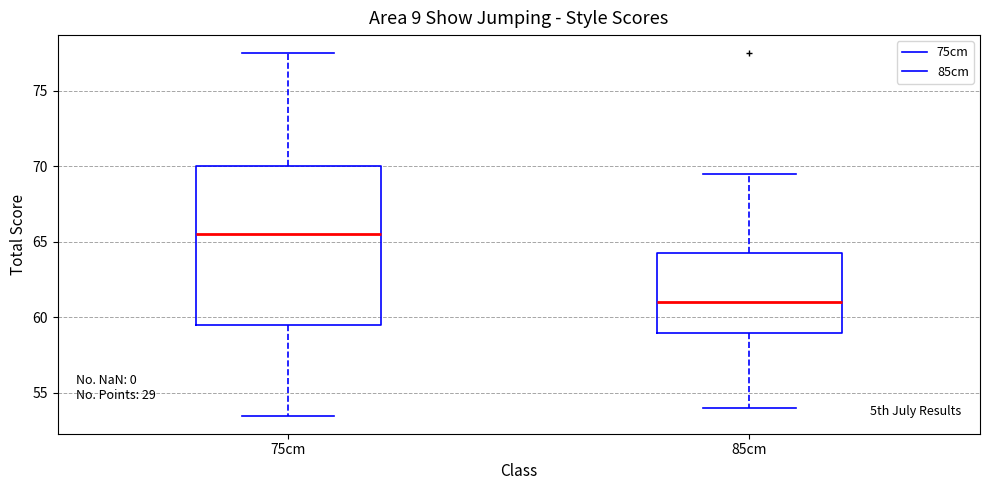

Reading left to right, transcribe this box plot: for each box, give where its median line is, the range the box spans, and where its two whiskers end, as read against the y-axis. The values are not printed on the chart, so give them approximately, as read against the axis.

75cm: median 65.5, box 59.5 to 70.0, whiskers 53.5 to 77.5
85cm: median 61.0, box 59.0 to 64.5, whiskers 54.0 to 69.5